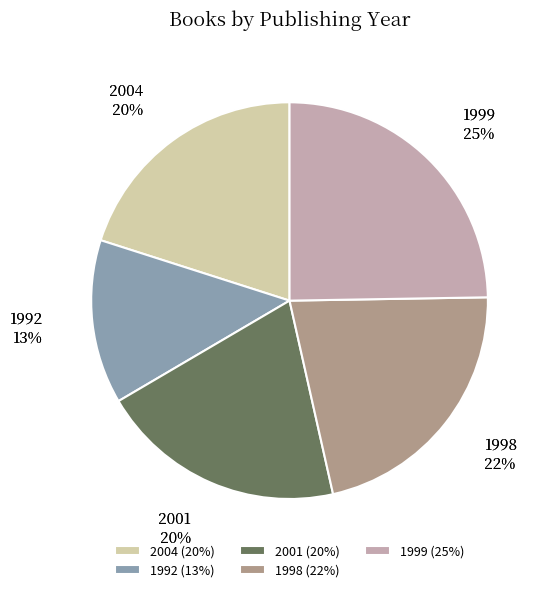

What is the largest slice in the pie chart?

1999